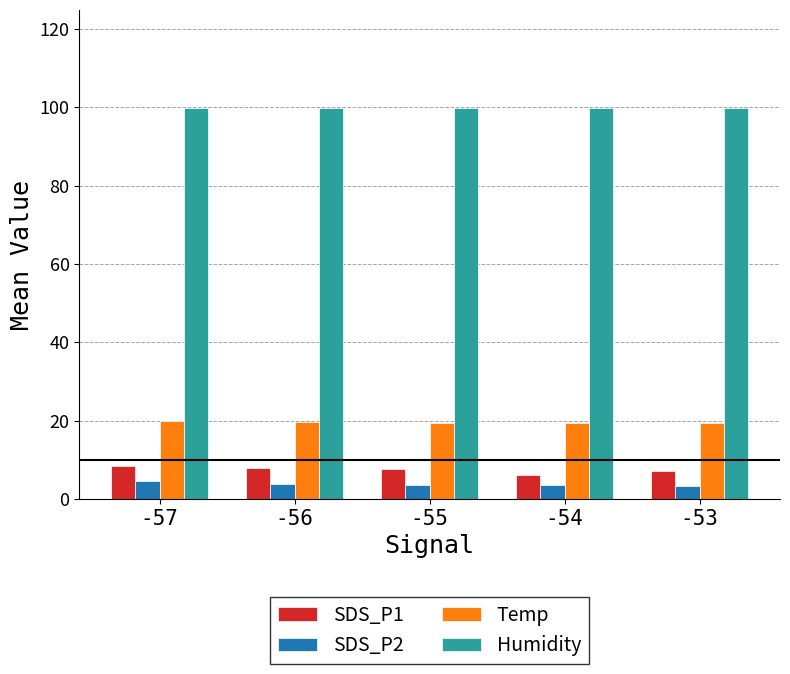

What are all the series names shown in the legend?

SDS_P1, SDS_P2, Temp, Humidity